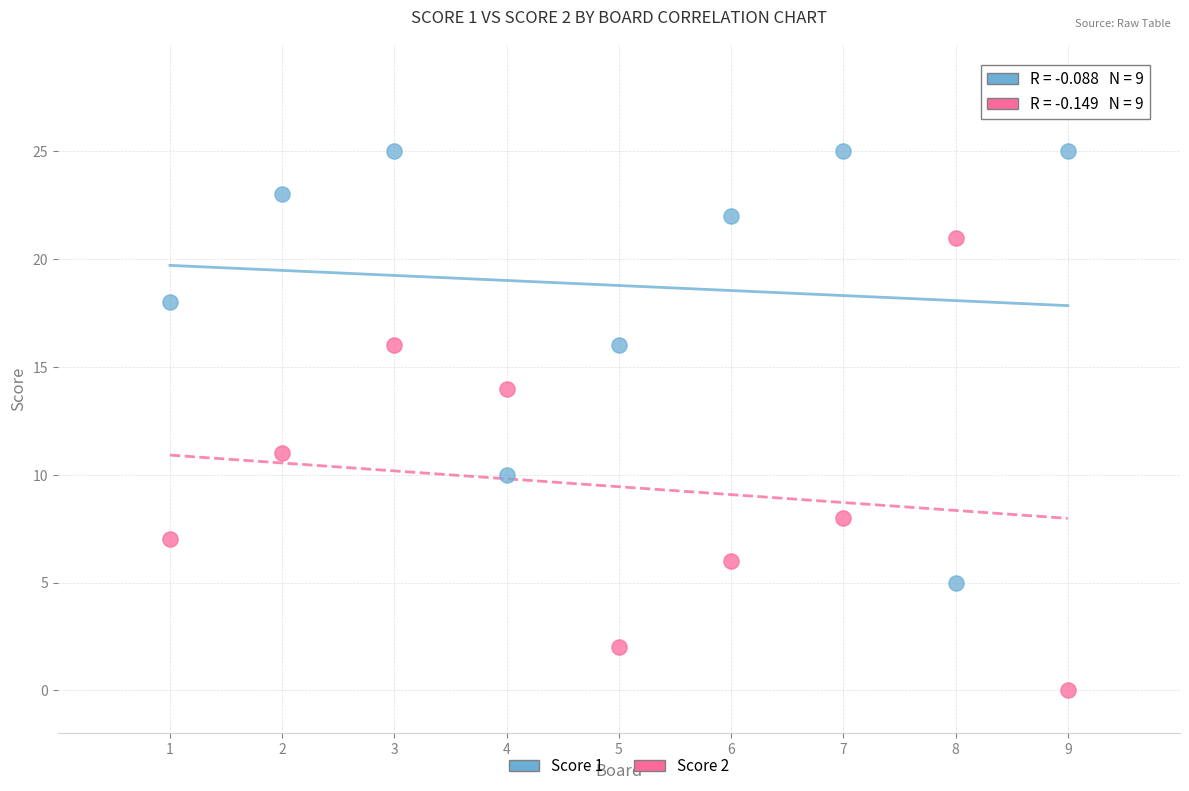

Which series contains the highest Y value?

Score 1